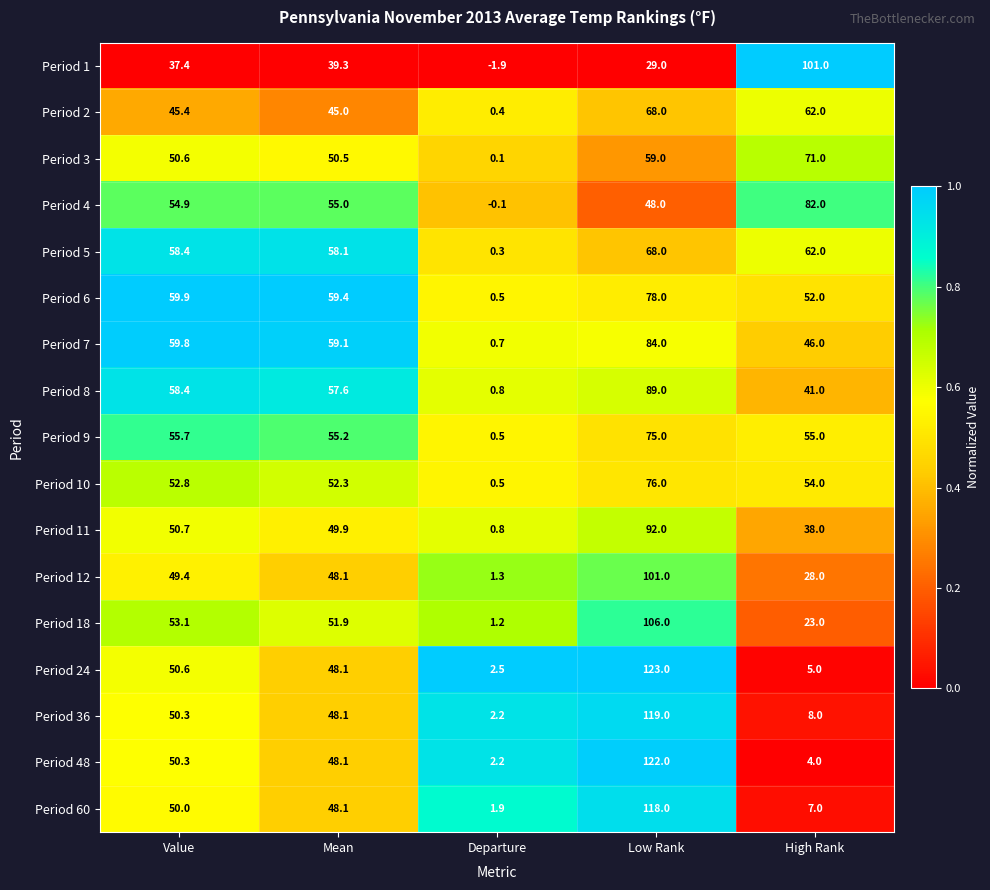

Is it true that Period 2 equals 45.4 at Value?

True